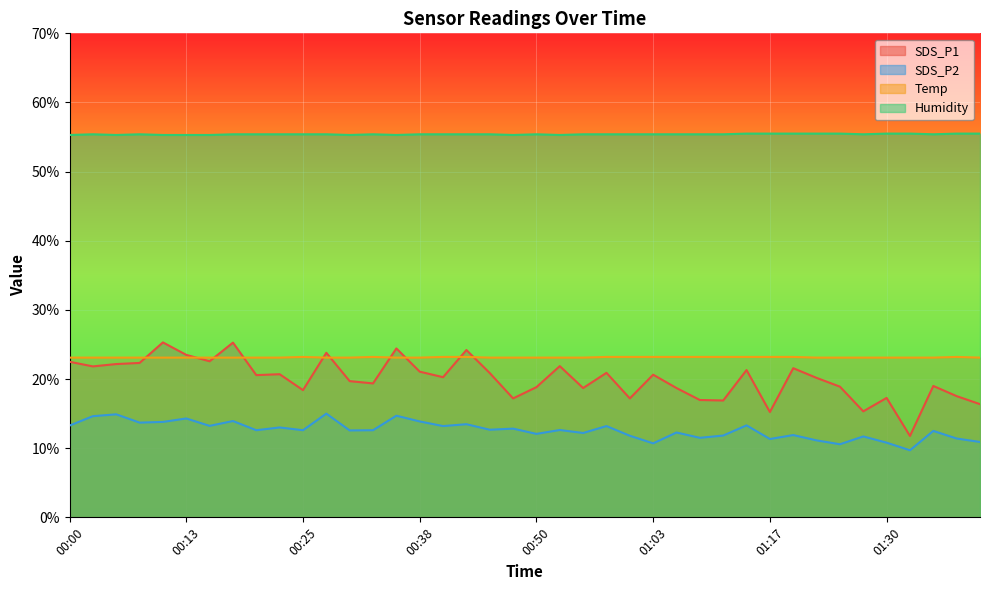

List the series in order of their peak value, highest first.

Humidity, SDS_P1, Temp, SDS_P2